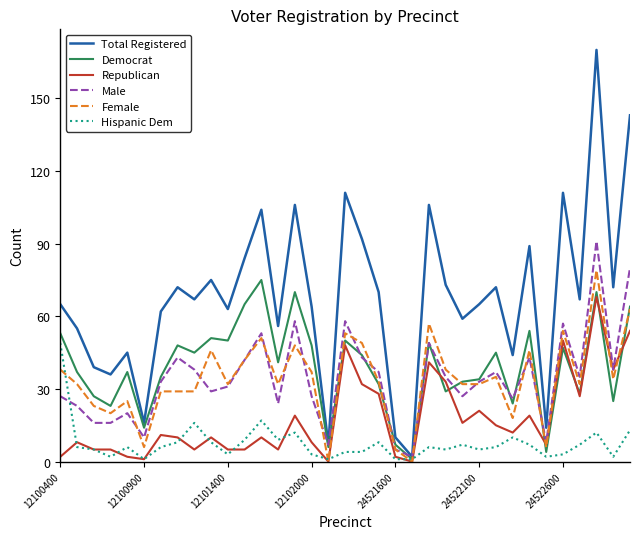

At how many categories does at least one series exceed 120?

2